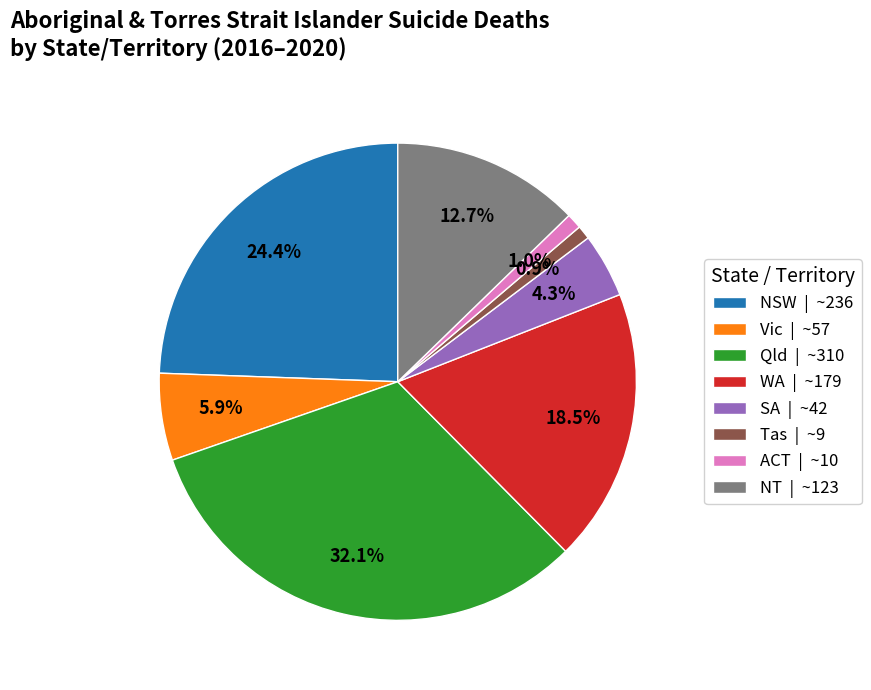

Which slice is the largest?

Qld